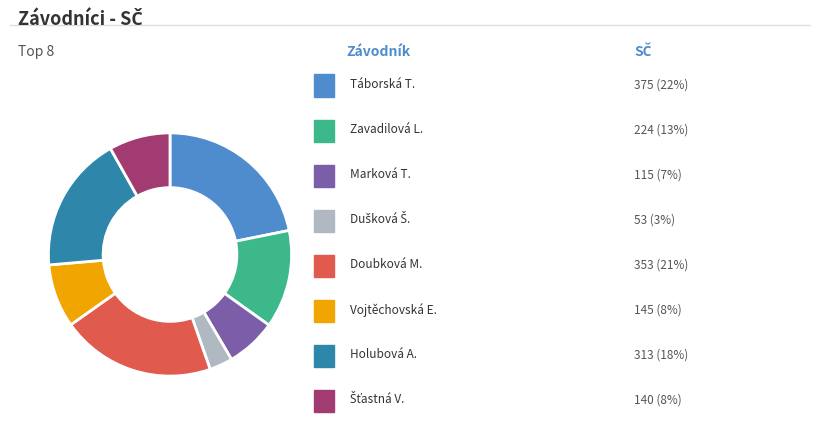

Is there any slice that represents more than half of the pie?

No